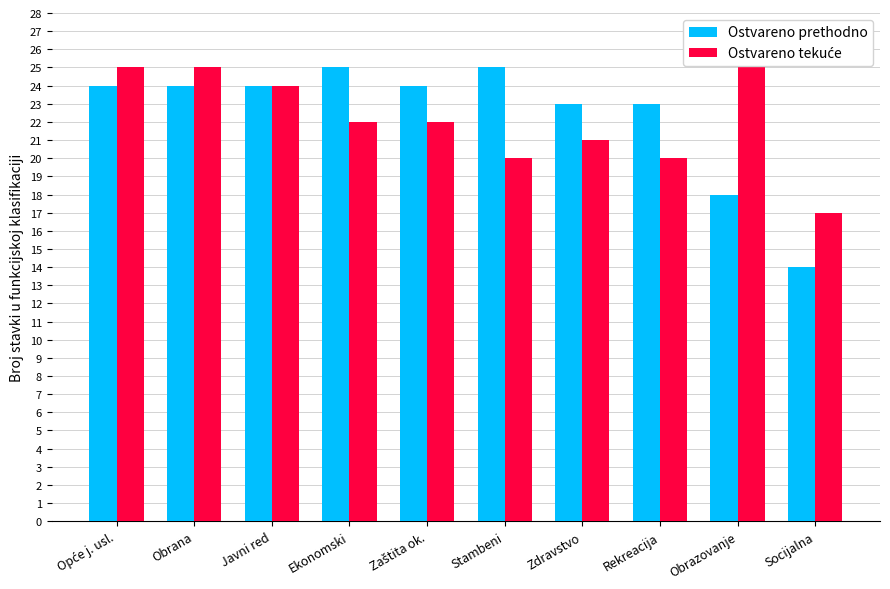

What is the smallest value displayed?

14